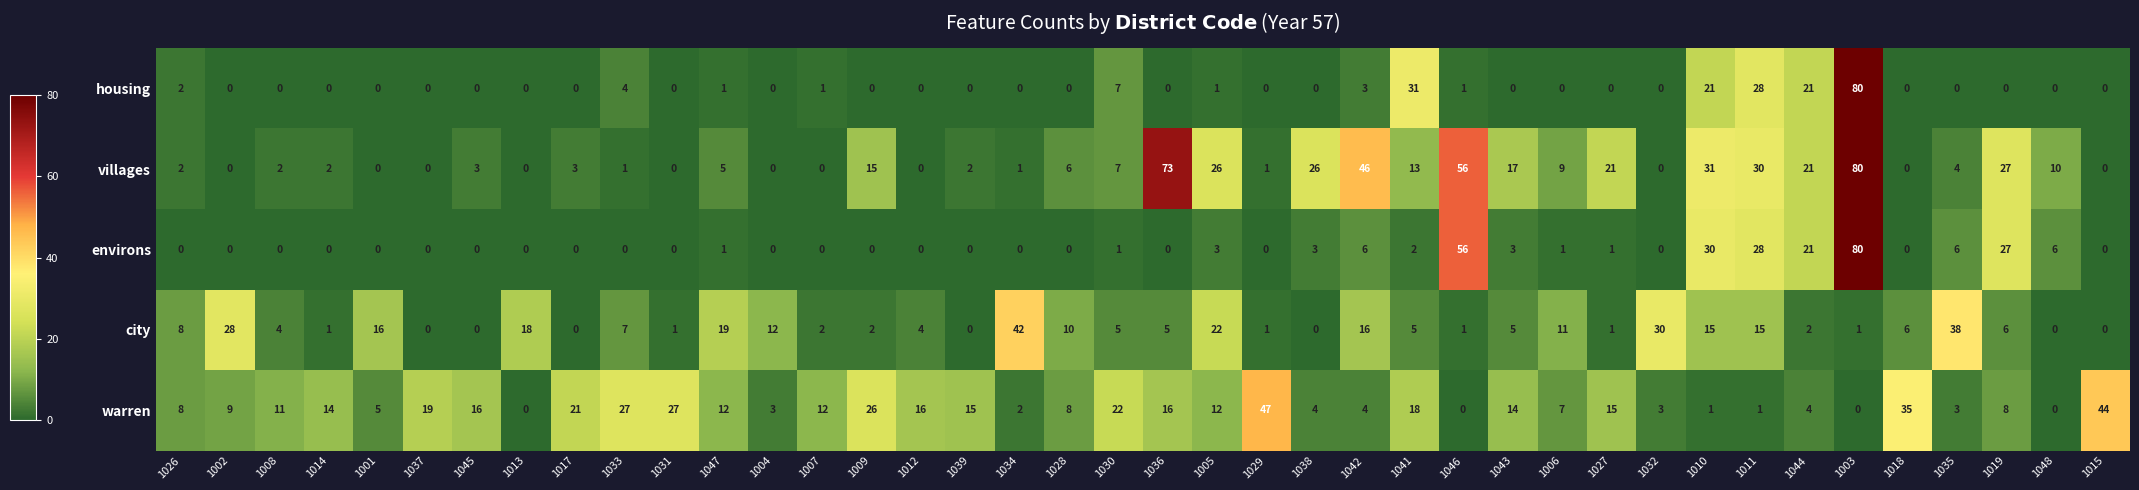

How many distinct data groups are displayed?

5